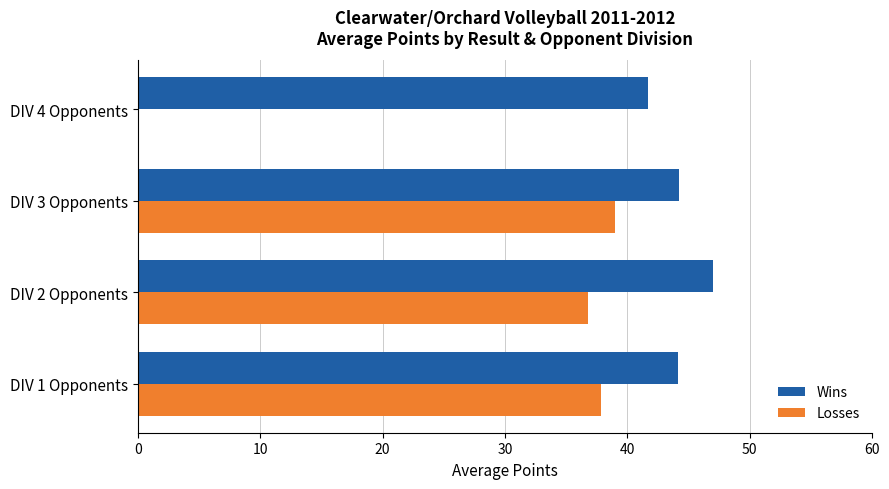

How many distinct data groups are displayed?

2